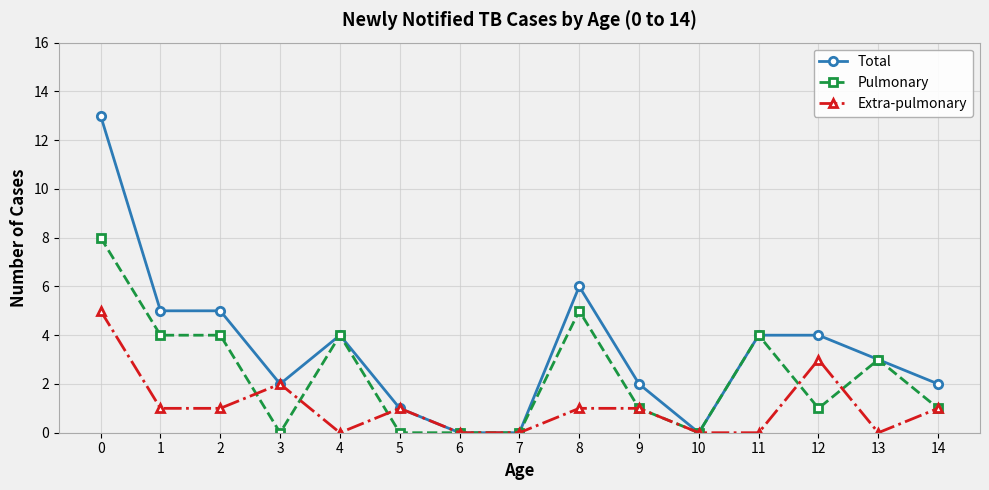

True or false: Pulmonary has a value of 6 at 3.

False